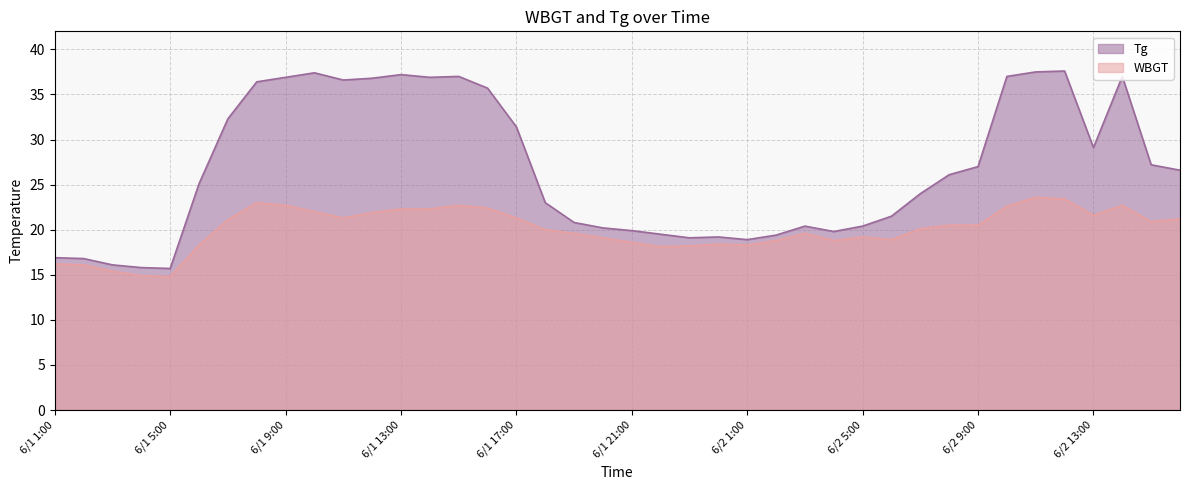

Is the value of Tg at 6/2 6:00 greater than the value of WBGT at 6/1 23:00?

Yes